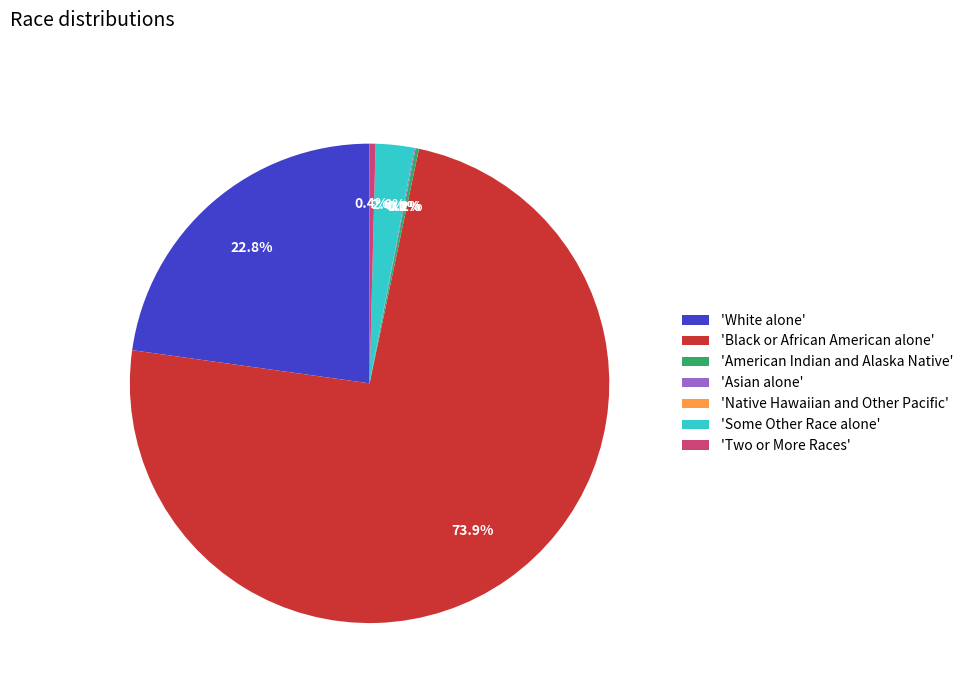

Which slice represents more than half of the pie?

'Black or African American alone'